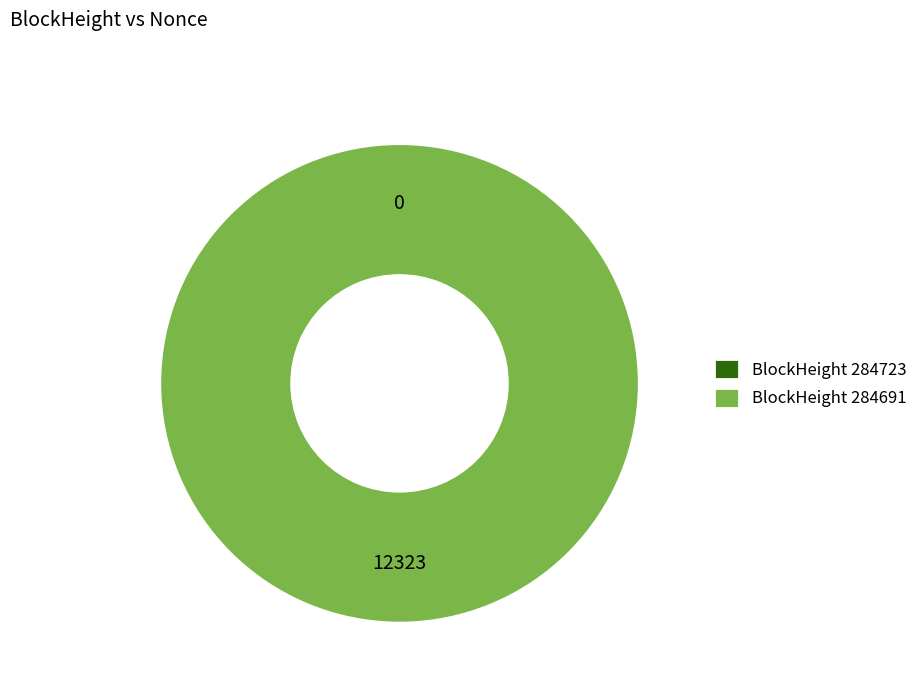

How many segments does this pie chart have?

2